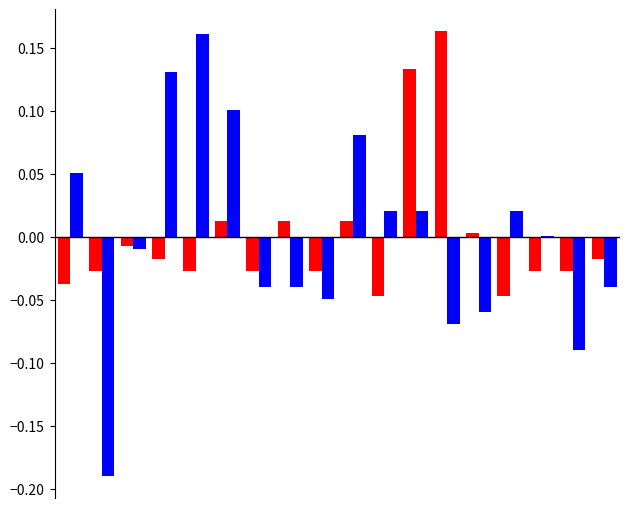

How many distinct data groups are displayed?

2